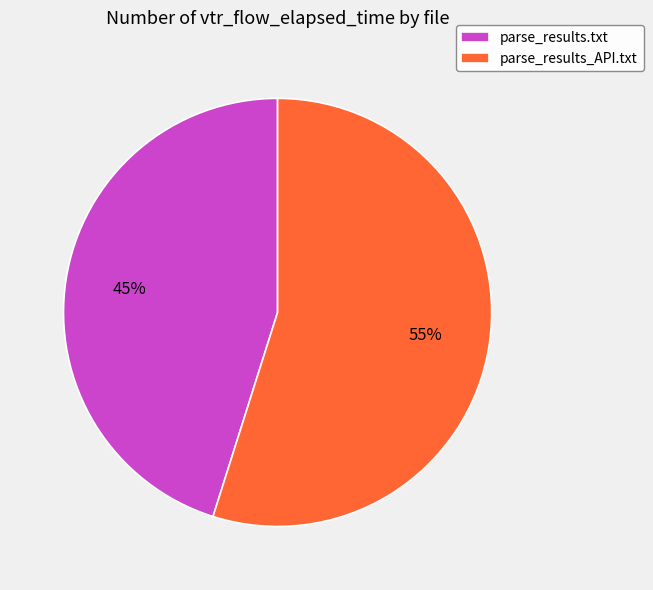

Is the sum of parse_results_API.txt and parse_results.txt greater than half?

Yes